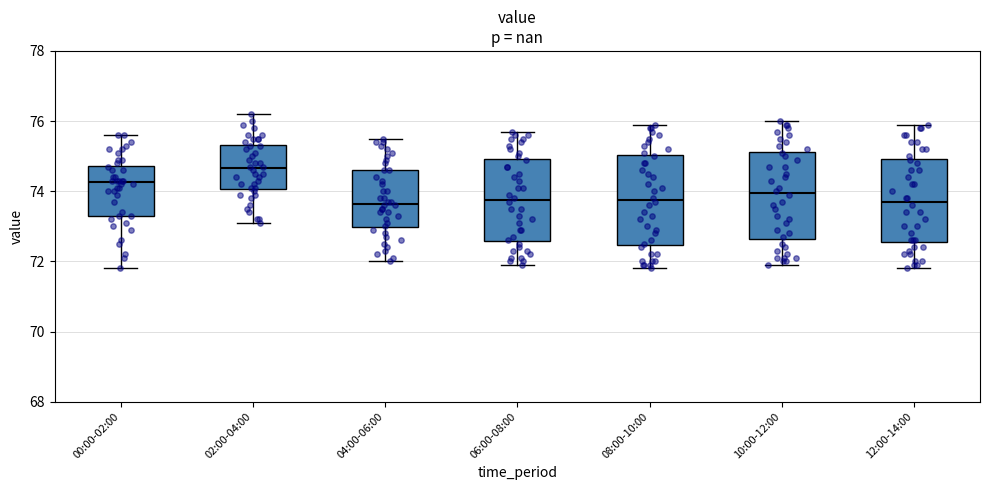

Reading left to right, transcribe this box plot: for each box, give where its median line is, the range the box spans, and where its two whiskers end, as read against the y-axis. The values are not printed on the chart, so give them approximately, as read against the axis.

00:00-02:00: median 74.2, box 73.4 to 74.8, whiskers 71.8 to 75.6
02:00-04:00: median 74.6, box 74.0 to 75.4, whiskers 73.2 to 76.2
04:00-06:00: median 73.6, box 73.0 to 74.6, whiskers 72.0 to 75.6
06:00-08:00: median 73.8, box 72.6 to 75.0, whiskers 72.0 to 75.8
08:00-10:00: median 73.8, box 72.4 to 75.0, whiskers 71.8 to 76.0
10:00-12:00: median 74.0, box 72.6 to 75.2, whiskers 72.0 to 76.0
12:00-14:00: median 73.8, box 72.6 to 75.0, whiskers 71.8 to 76.0